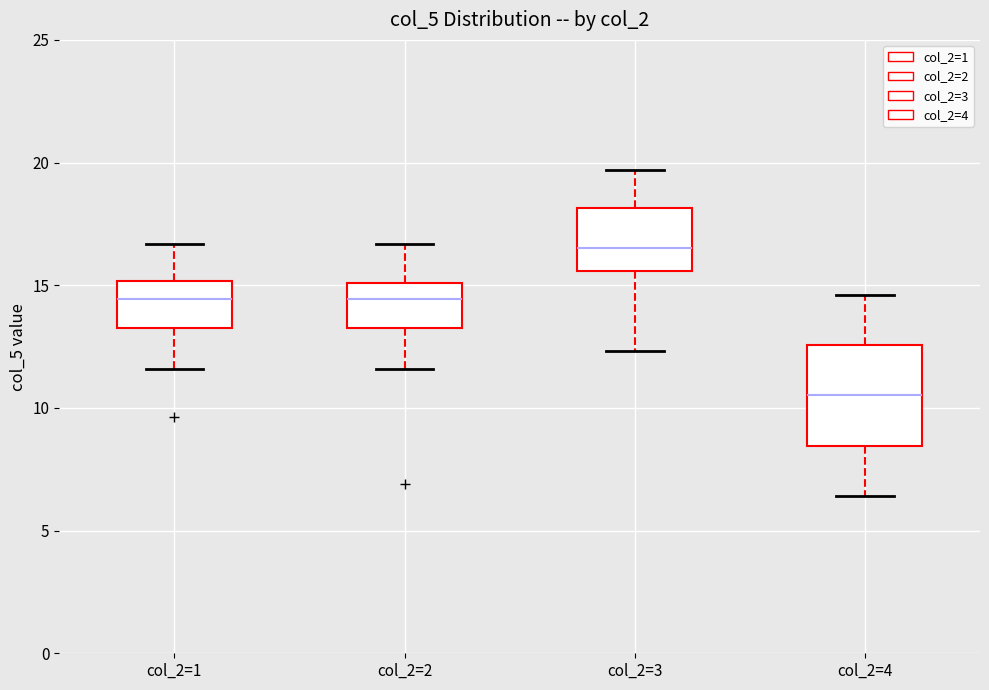

Where does the lower whisker of the box for col_2=3 end on the y-axis? The values are not printed on the chart, so give them approximately, as read against the axis.

12.5